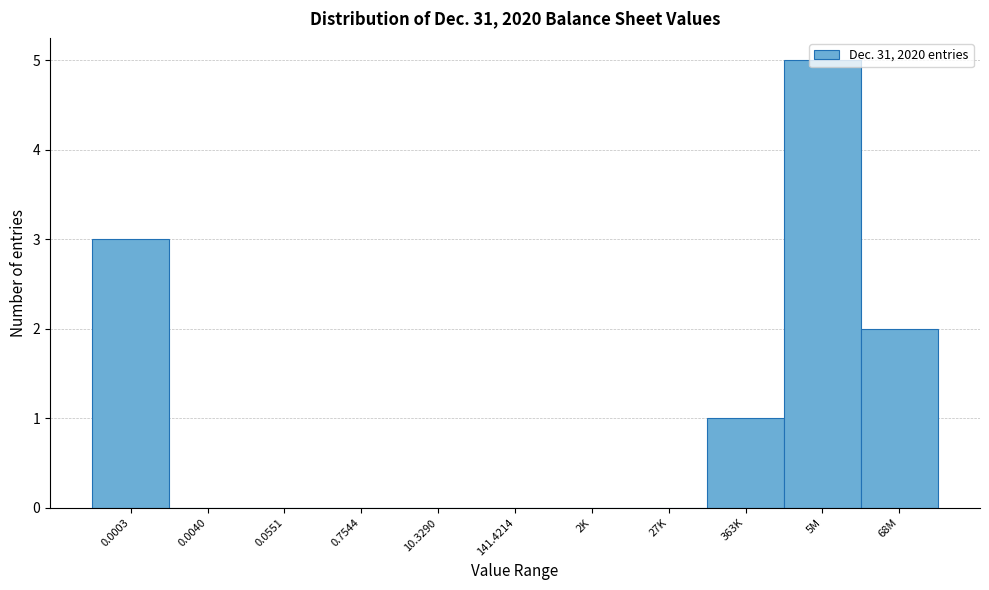

Is it true that the value at 141.4214 is 0?

True